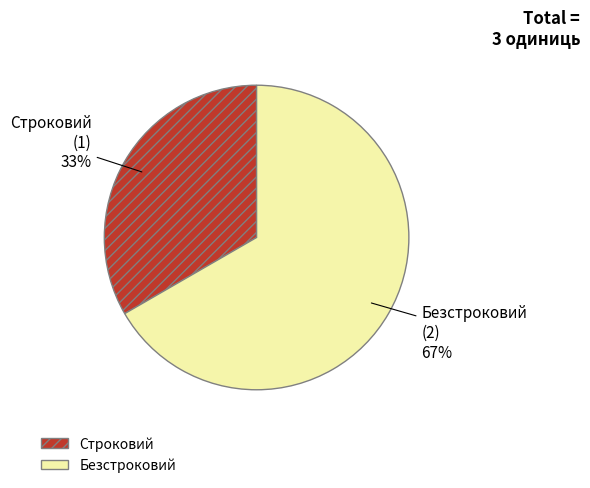

Do Строковий and Безстроковий together represent more than half of the pie?

Yes